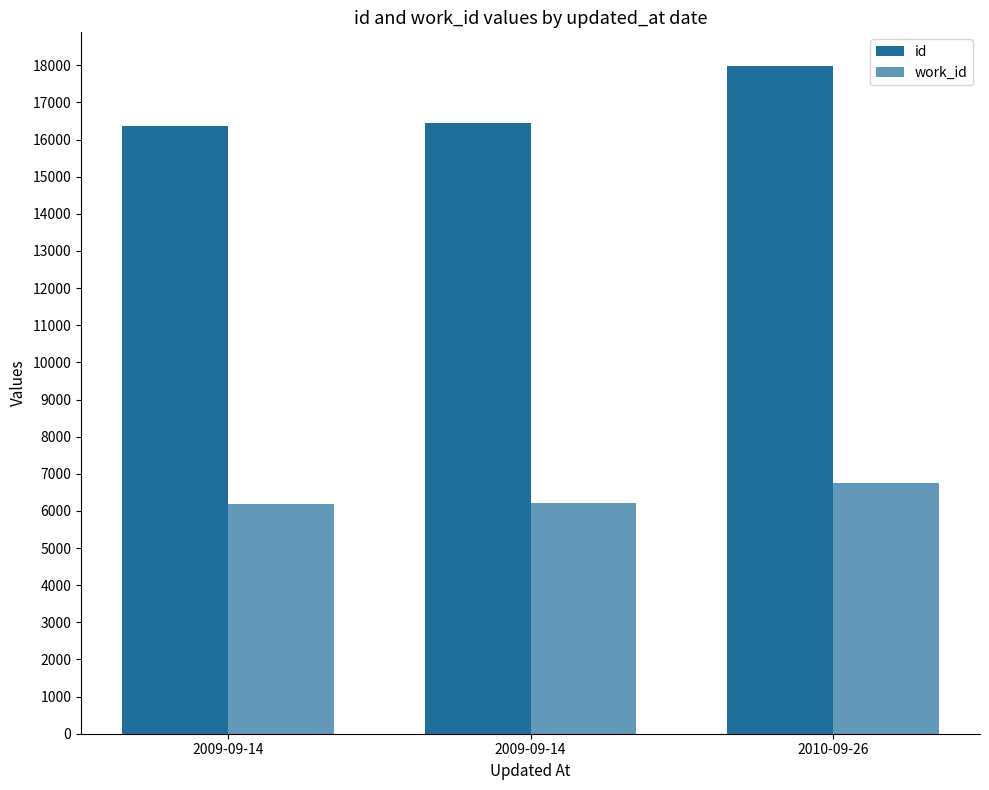

Which series has the largest range (max minus min)?

id